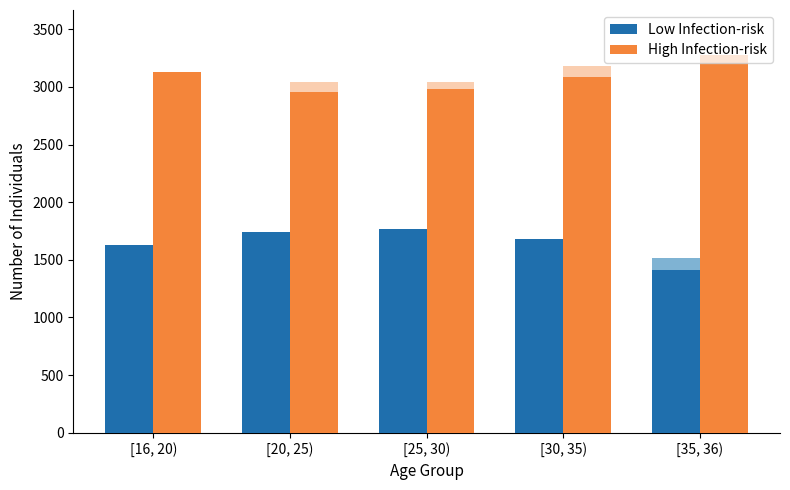

Rank the series at [16, 20) from highest to lowest value.

High Infection-risk, Low Infection-risk